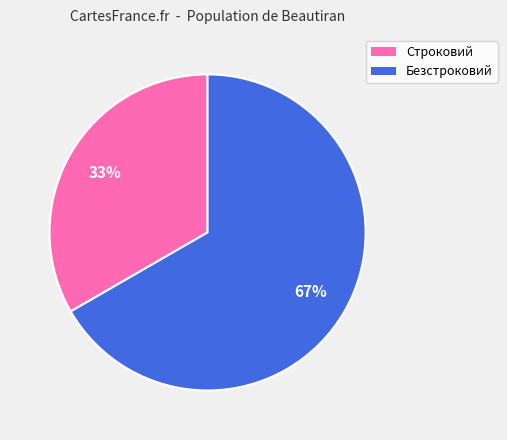

Which slice is the largest?

Безстроковий